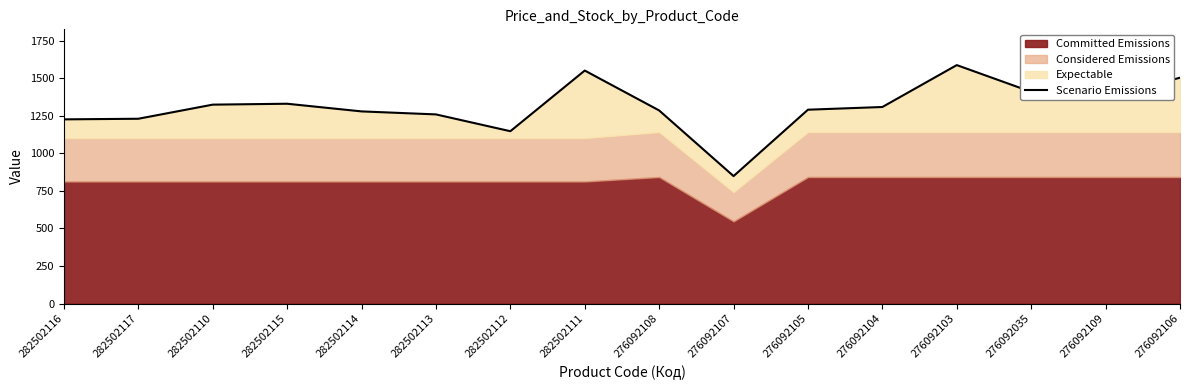

At which category does the data reach its first local peak?

282502115